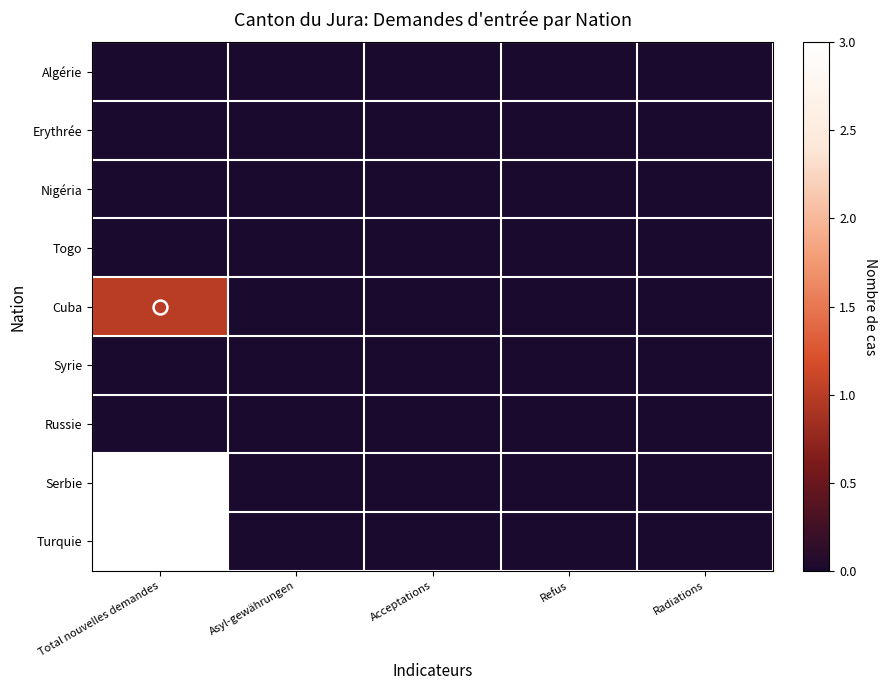

Reading left to right, list all the values displayed in this chart.

Algérie: Total nouvelles demandes=0	Asyl-gewährungen=0	Acceptations=0	Refus=0	Radiations=0
Erythrée: Total nouvelles demandes=0	Asyl-gewährungen=0	Acceptations=0	Refus=0	Radiations=0
Nigéria: Total nouvelles demandes=0	Asyl-gewährungen=0	Acceptations=0	Refus=0	Radiations=0
Togo: Total nouvelles demandes=0	Asyl-gewährungen=0	Acceptations=0	Refus=0	Radiations=0
Cuba: Total nouvelles demandes=1	Asyl-gewährungen=0	Acceptations=0	Refus=0	Radiations=0
Syrie: Total nouvelles demandes=0	Asyl-gewährungen=0	Acceptations=0	Refus=0	Radiations=0
Russie: Total nouvelles demandes=0	Asyl-gewährungen=0	Acceptations=0	Refus=0	Radiations=0
Serbie: Total nouvelles demandes=3	Asyl-gewährungen=0	Acceptations=0	Refus=0	Radiations=0
Turquie: Total nouvelles demandes=3	Asyl-gewährungen=0	Acceptations=0	Refus=0	Radiations=0